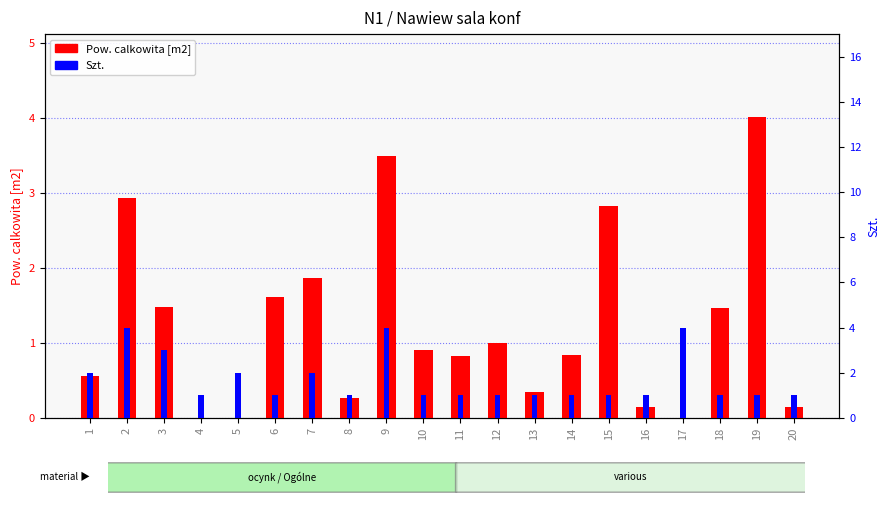

The value of Szt. at 20 is 1.0. True or false?

True